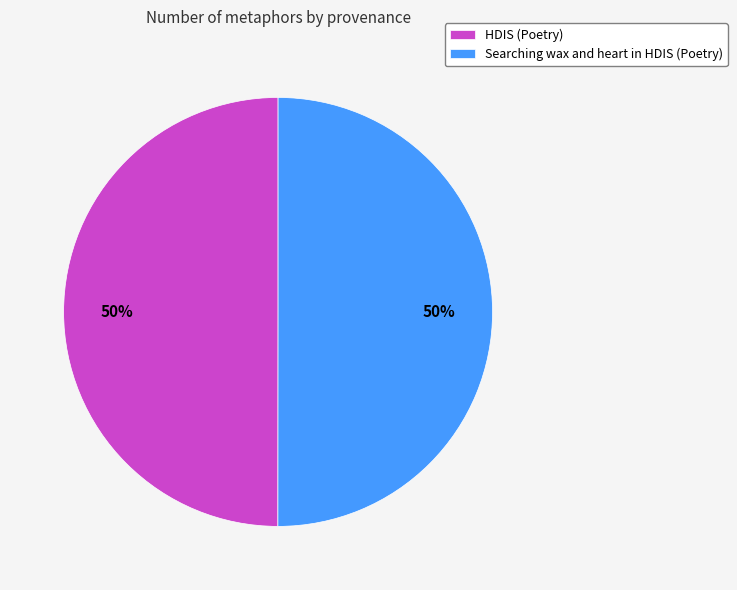

To the nearest percent, what percentage of the pie is HDIS (Poetry)?

50%